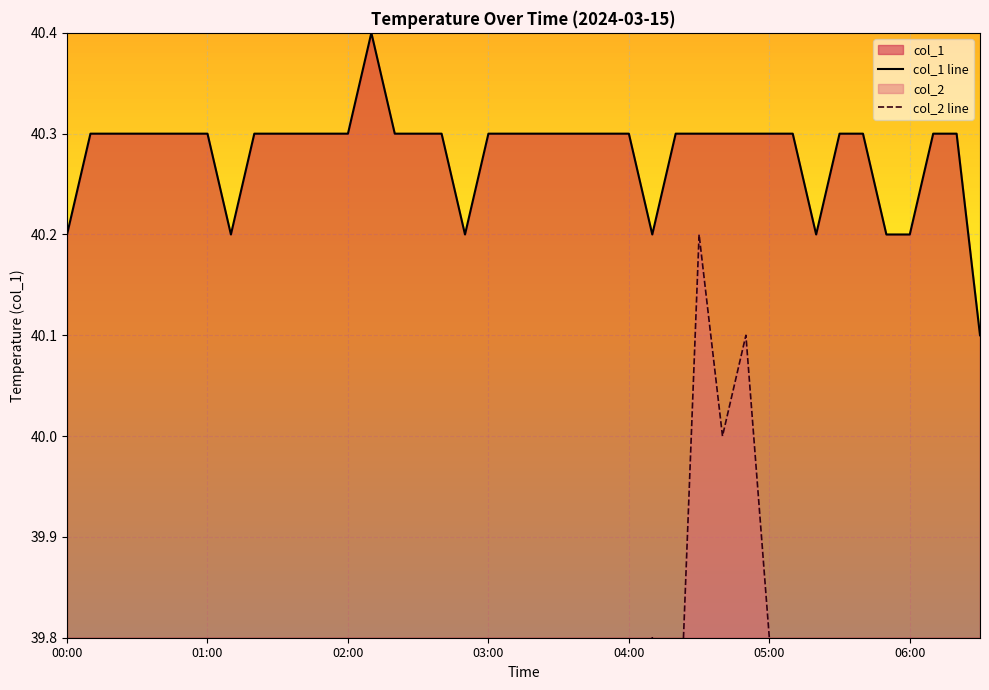

Rank the categories by value from highest to lowest.

02:10, 00:10, 00:20, 00:30, 00:40, 00:50, 01:00, 01:20, 01:30, 01:40, 01:50, 02:00, 02:20, 02:30, 02:40, 03:00, 03:10, 03:20, 03:30, 03:40, 03:50, 04:00, 04:20, 04:30, 04:40, 04:50, 05:00, 05:10, 05:30, 05:40, 06:10, 06:20, 00:00, 01:10, 02:50, 04:10, 05:20, 05:50, 06:00, 06:30